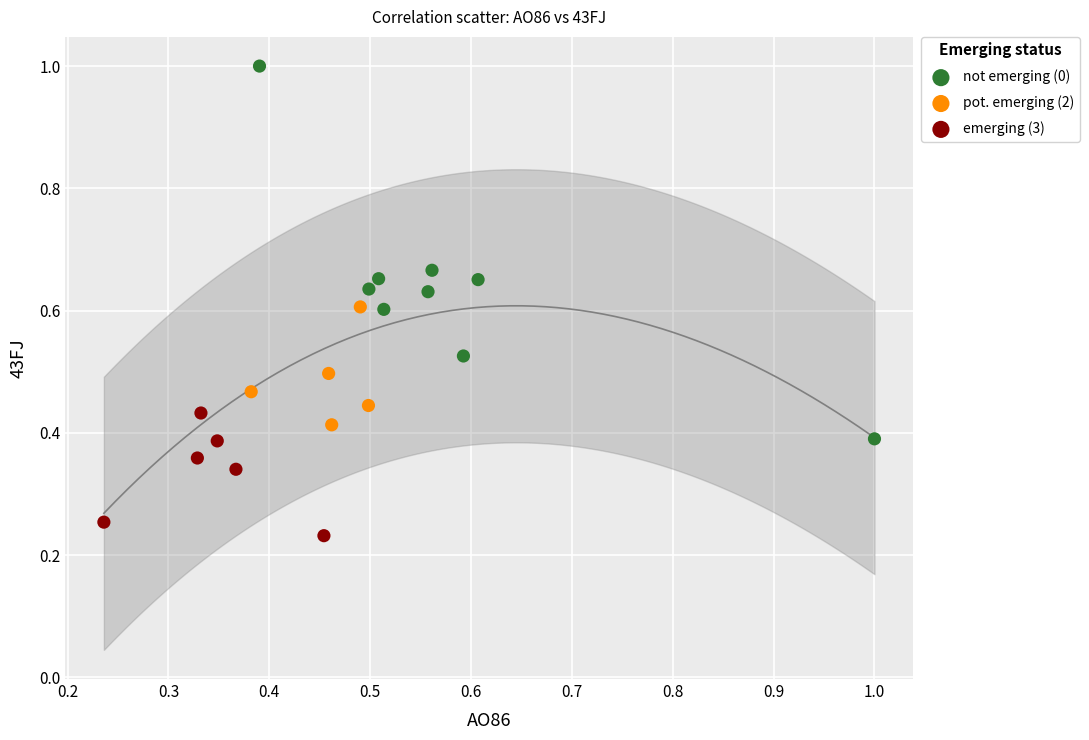

Which series contains the lowest Y value?

emerging (3)